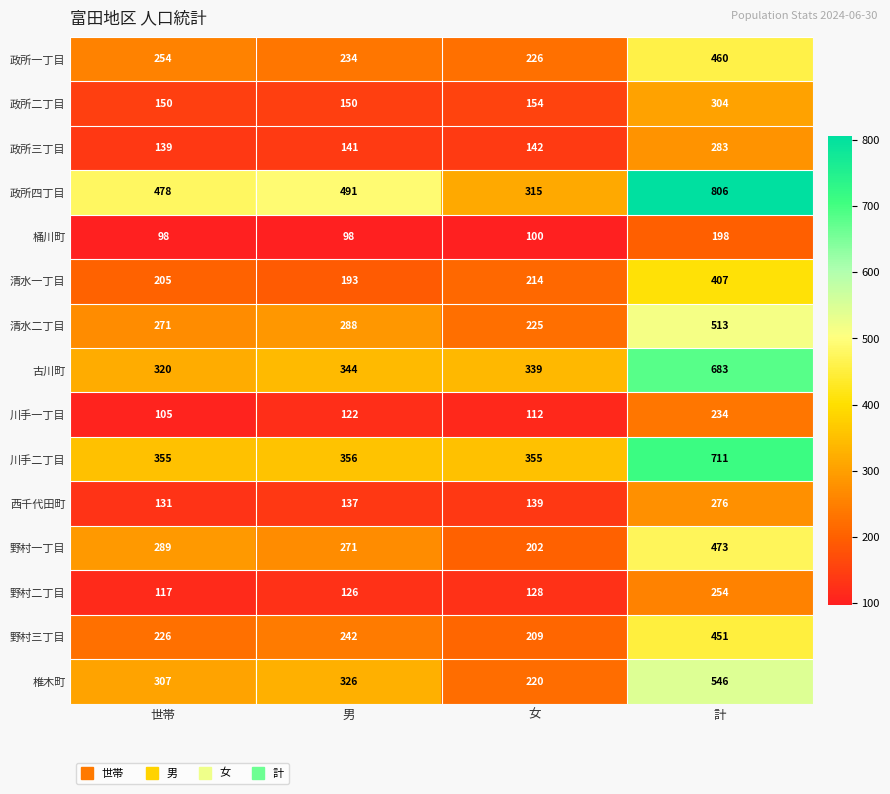

What is the spread (max minus min) of values at 計?

608